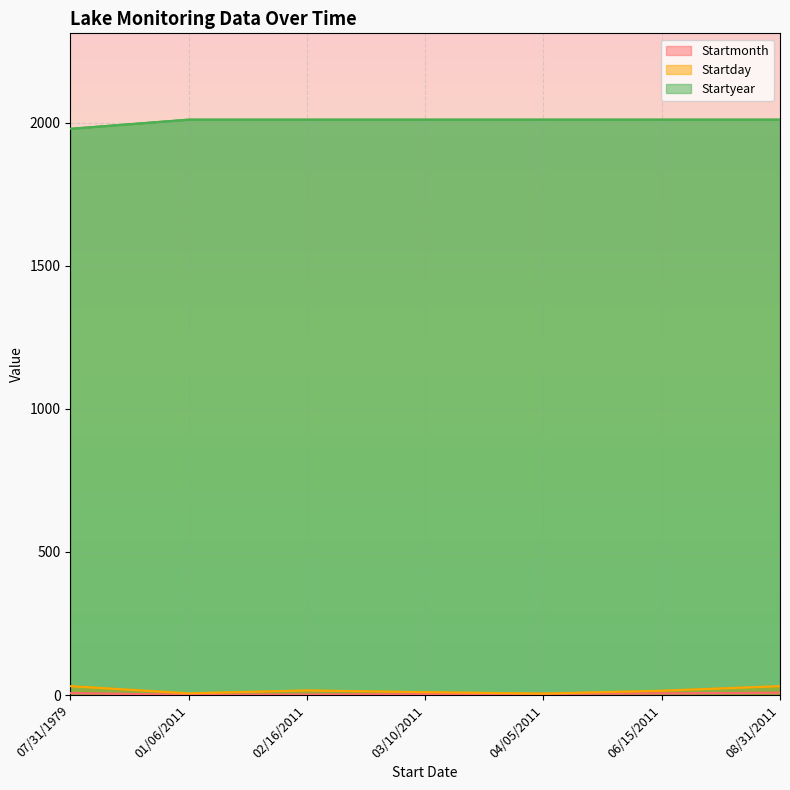

At how many categories does at least one series exceed 640?

7